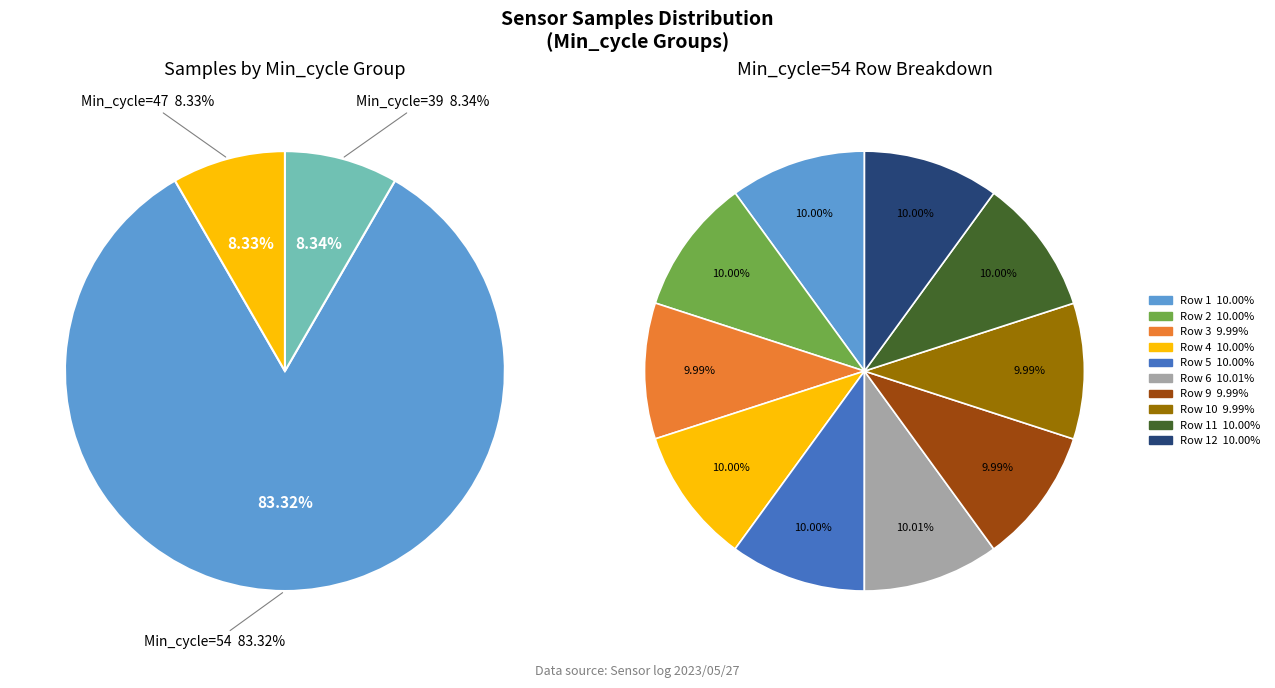

Combined, what portion of the pie is 54 and 54?

16.7%